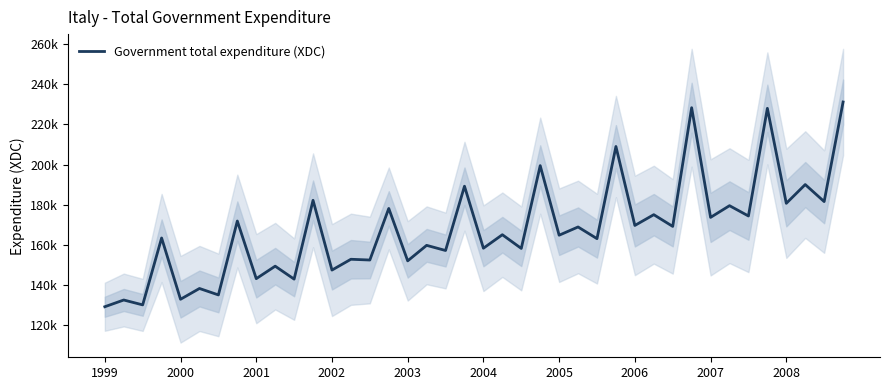

The value at 2000 is 188435.2. True or false?

False